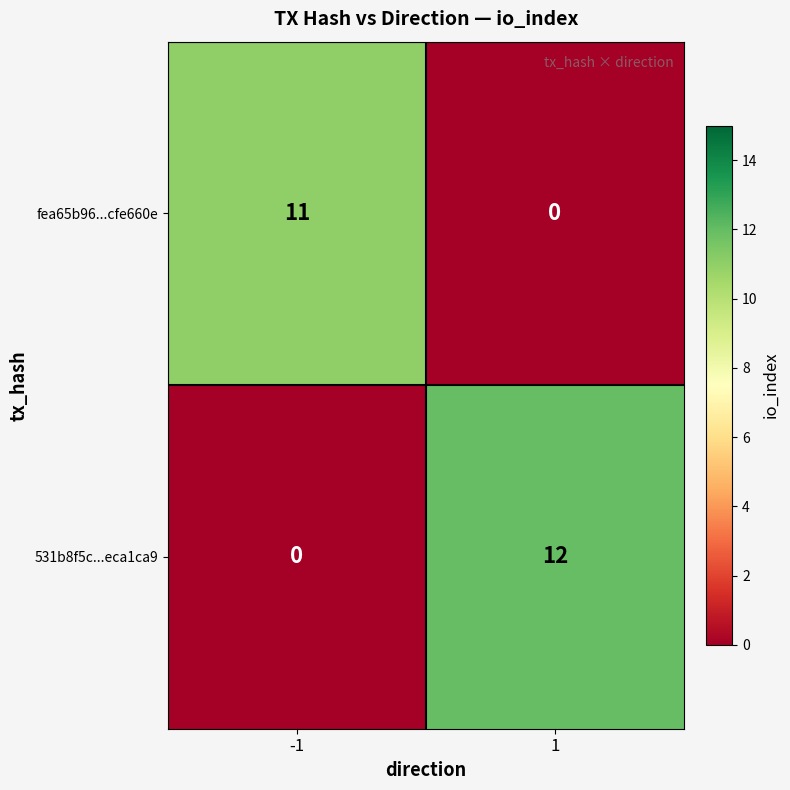

Between -1 and 1, which series saw the biggest shift?

531b8f5c...eca1ca9